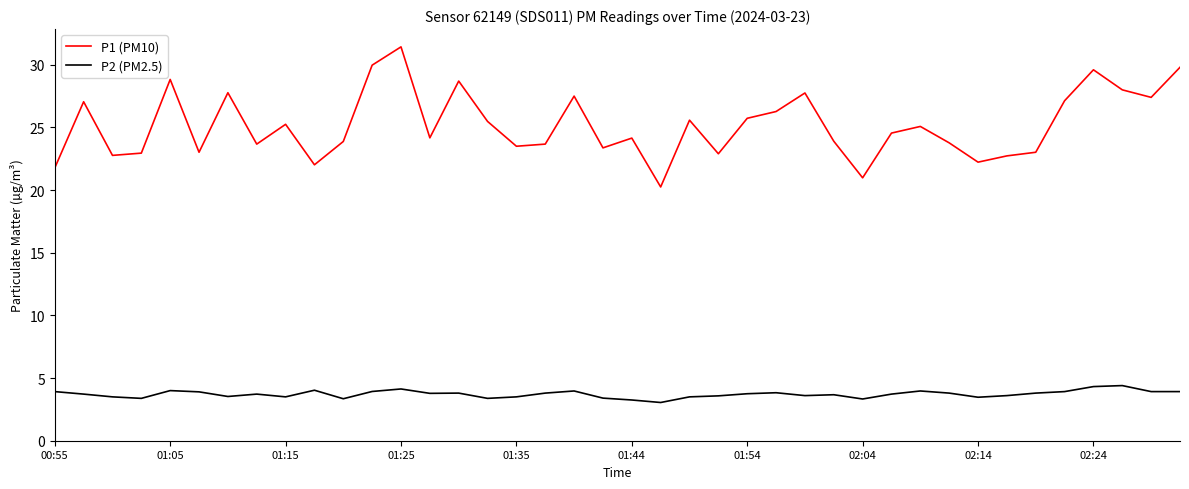

List the series in order of their peak value, highest first.

P1 (PM10), P2 (PM2.5)